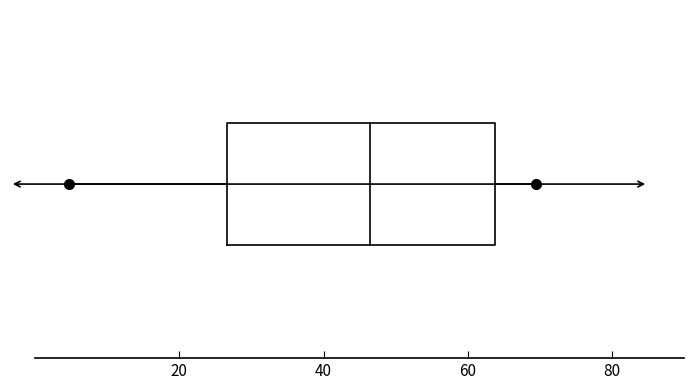

Read this box plot against the x-axis: the position of the median line, the range covered by the box, and the ends of both whiskers. The values are not printed on the chart, so give them approximately, as read against the axis.

median 46, box 26 to 64, whiskers 4 to 70